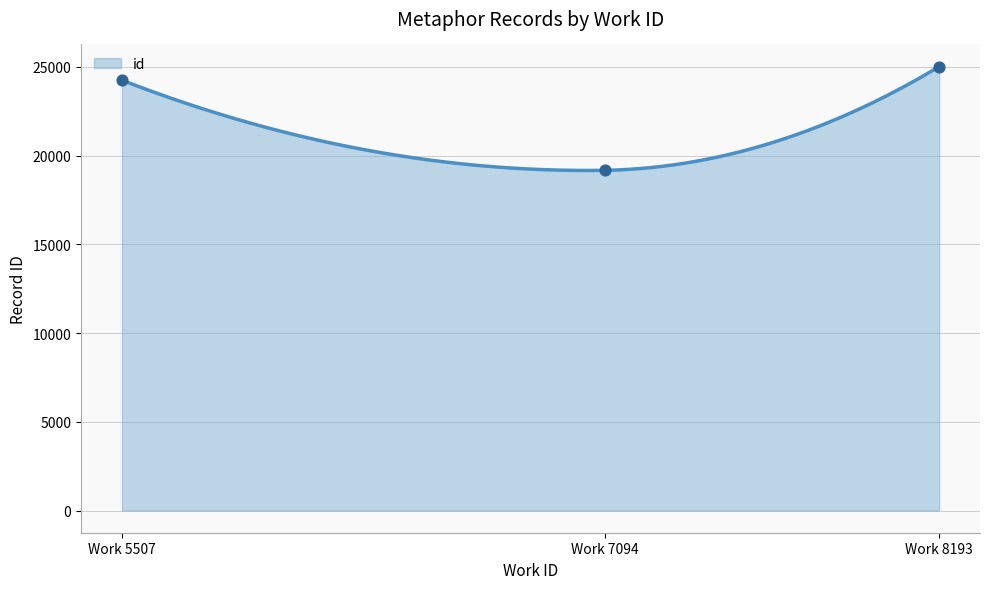

What is the ratio of the value at 5507 to the value at 7094?

1.3